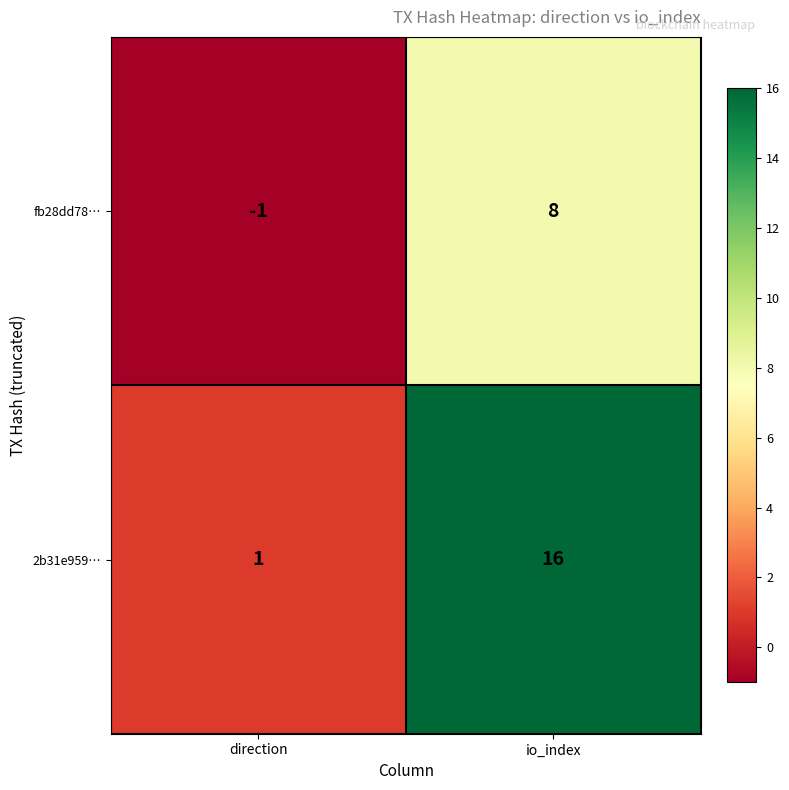

What is the difference between the maximum and minimum values in the 2b31e959… series?

15